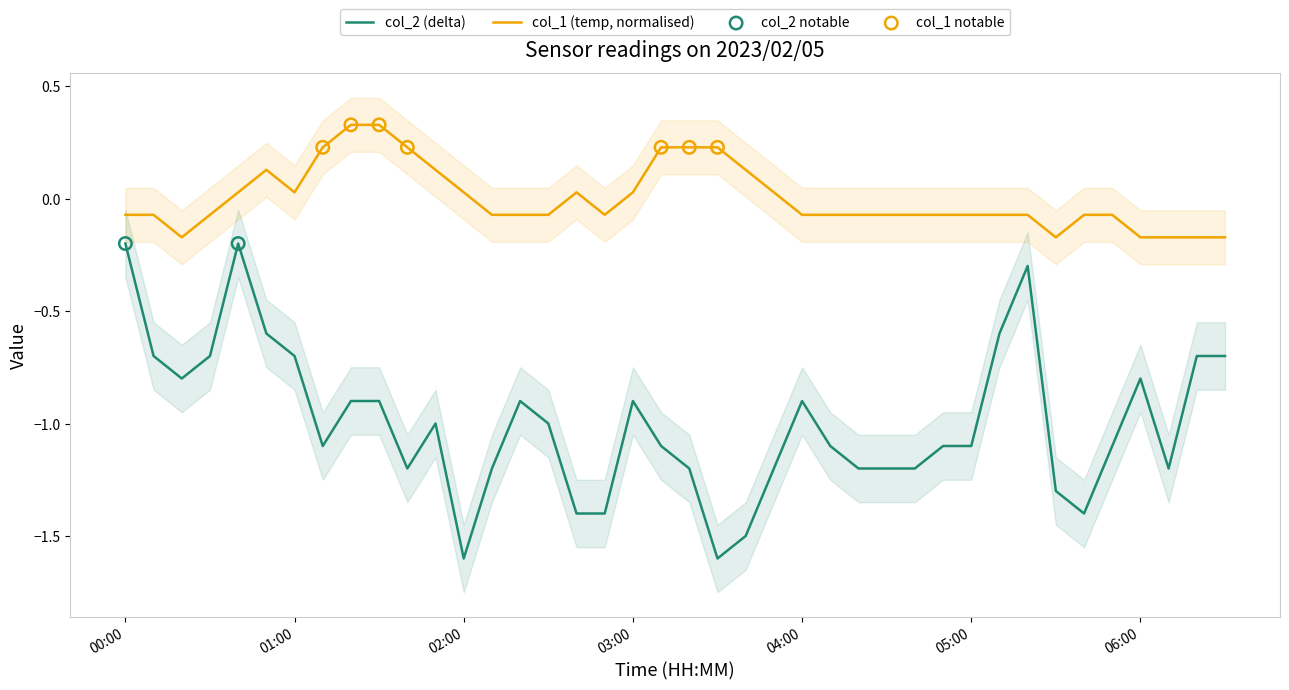

At how many categories does at least one series exceed 0?

16